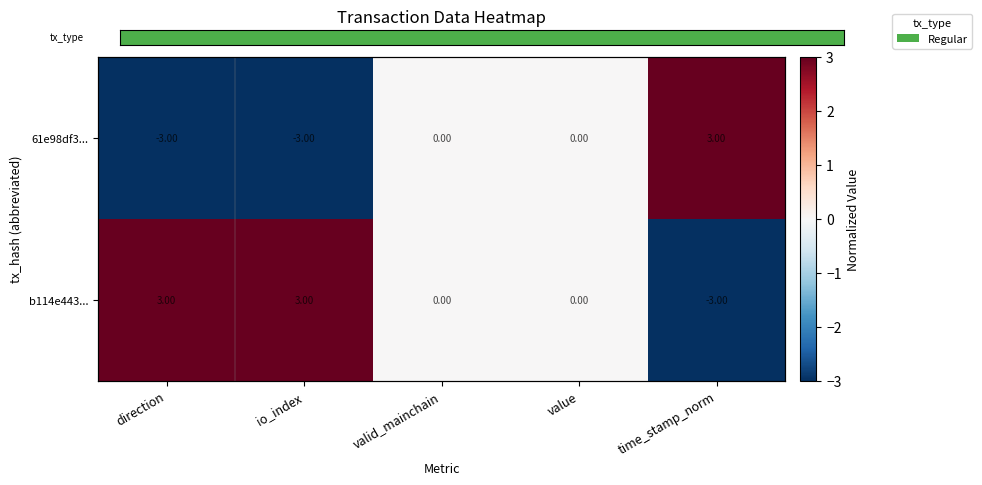

What is the minimum value shown in the chart?

-3